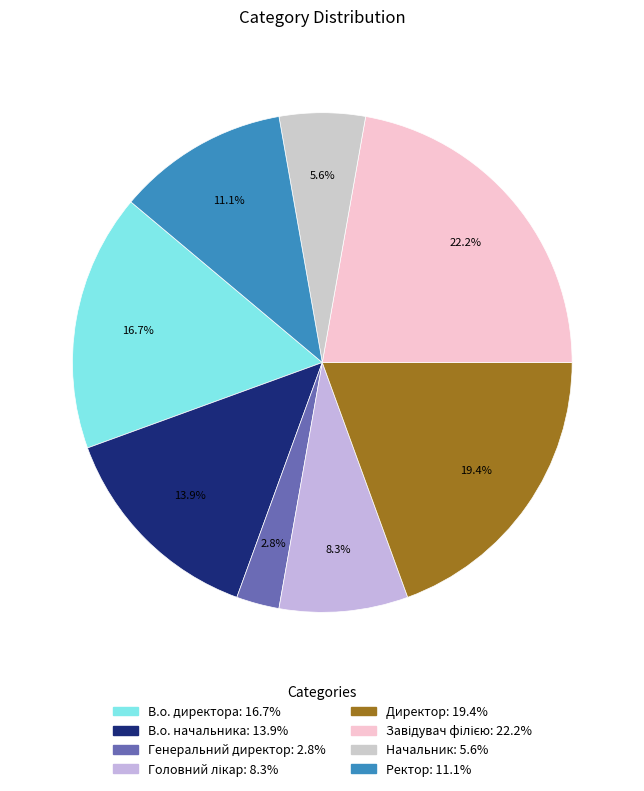

Is it true that Завідувач філією is 12% of the pie?

False